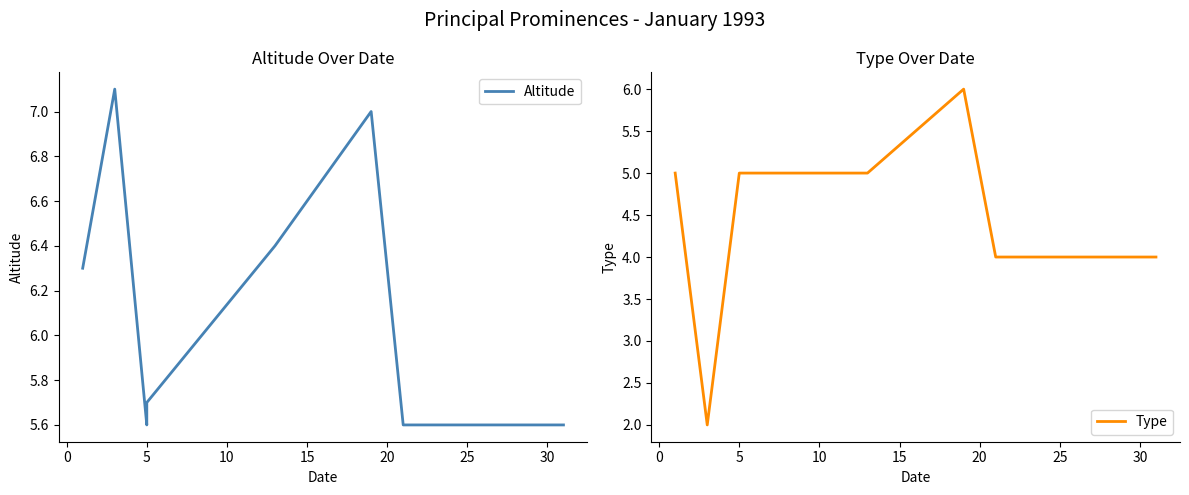

True or false: Type and Altitude cross at least once.

False